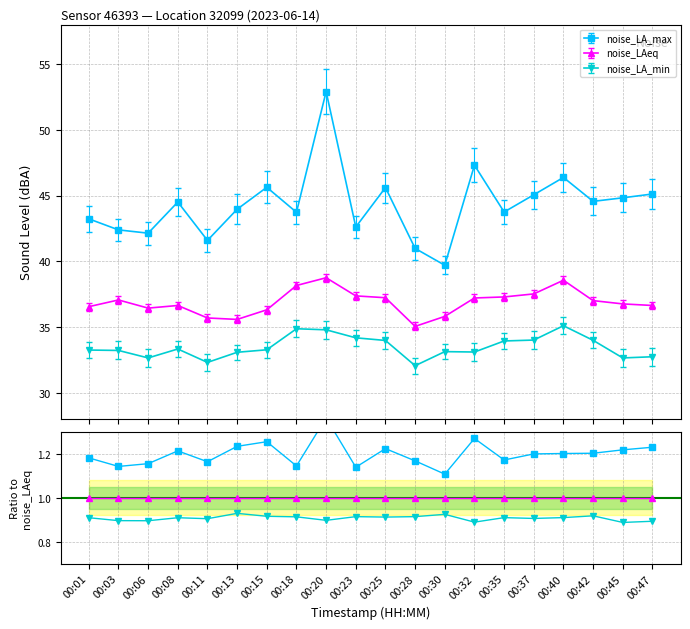

Which series has the widest spread of values?

noise_LA_max